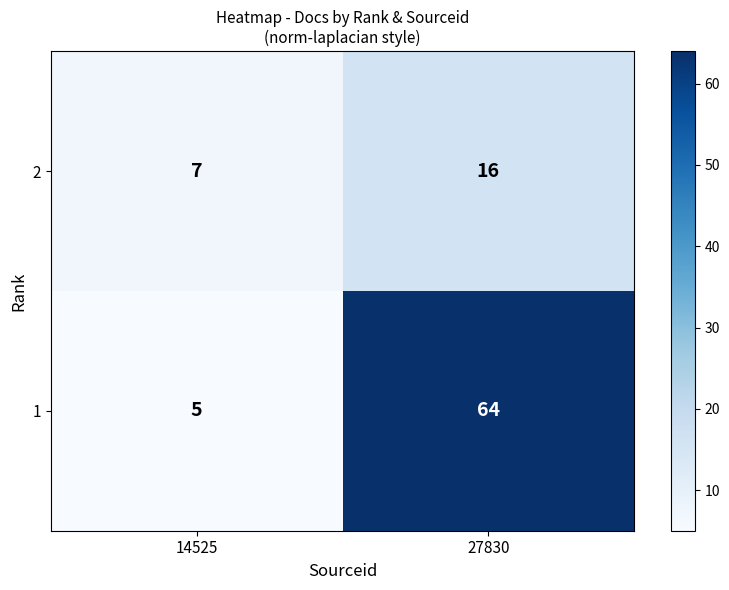

True or false: 1 has a value of 1 at 14525.

False